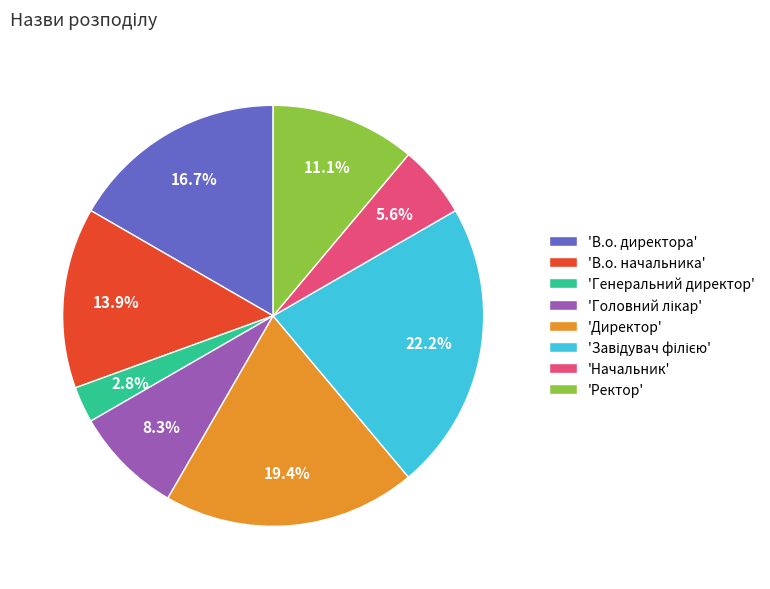

Between 'В.о. начальника' and 'В.о. директора', which is larger?

'В.о. директора'